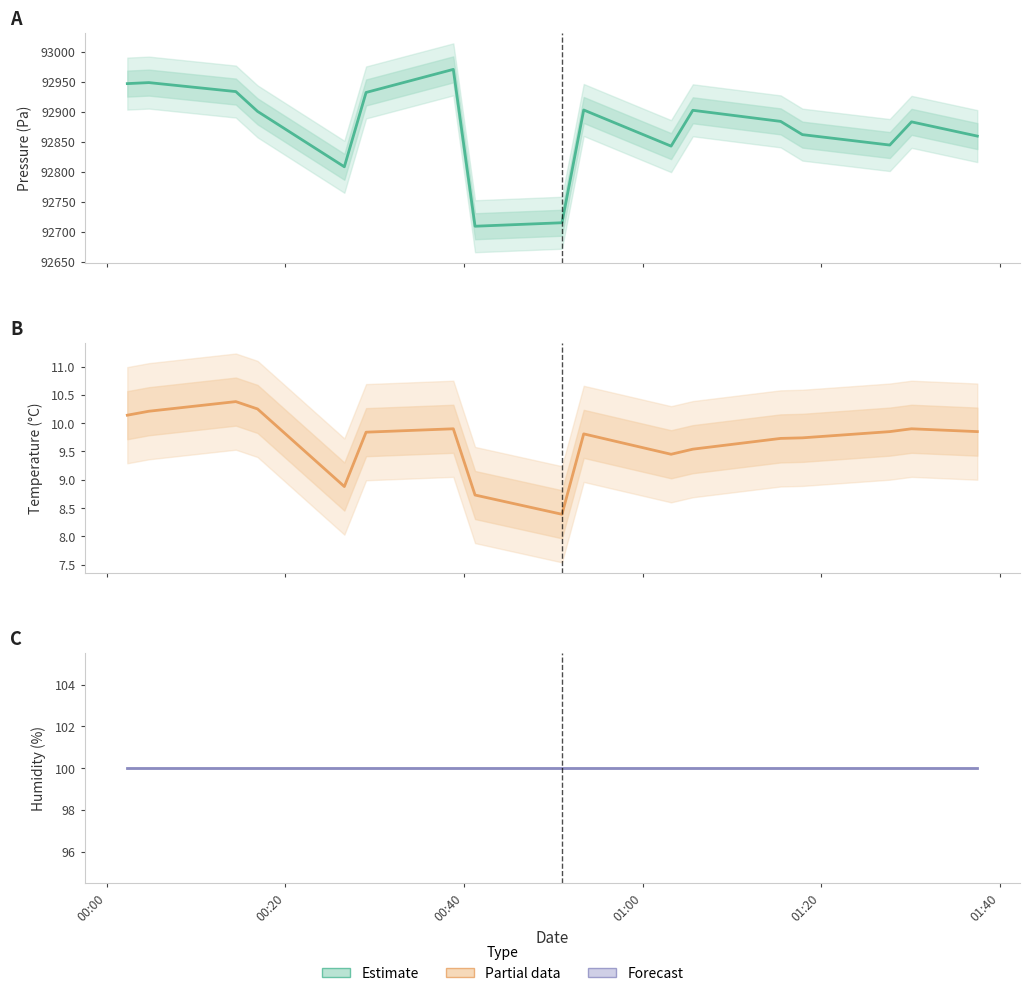

What is the maximum value for temperature?

10.4